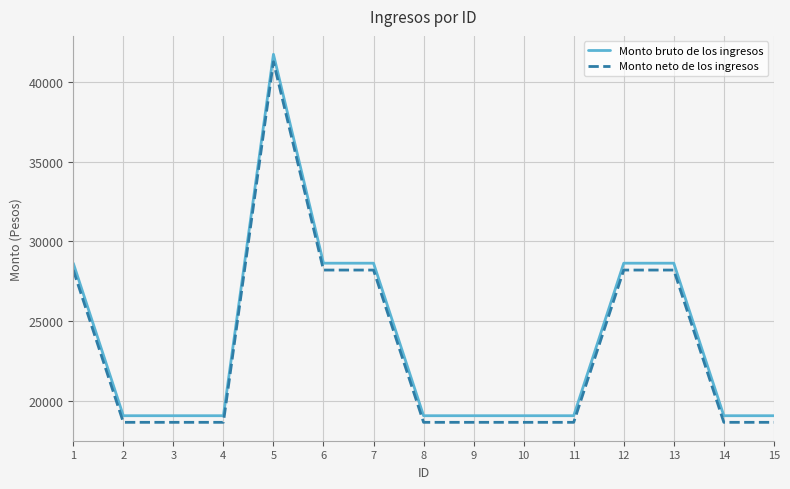

Read the Monto neto de los ingresos value at 13.

28201.1